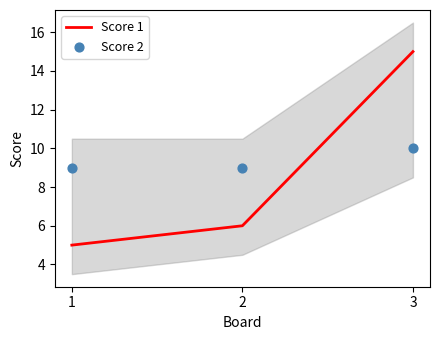

Is the value of Score 2 at 2 greater than the value of Score 1 at 1?

Yes